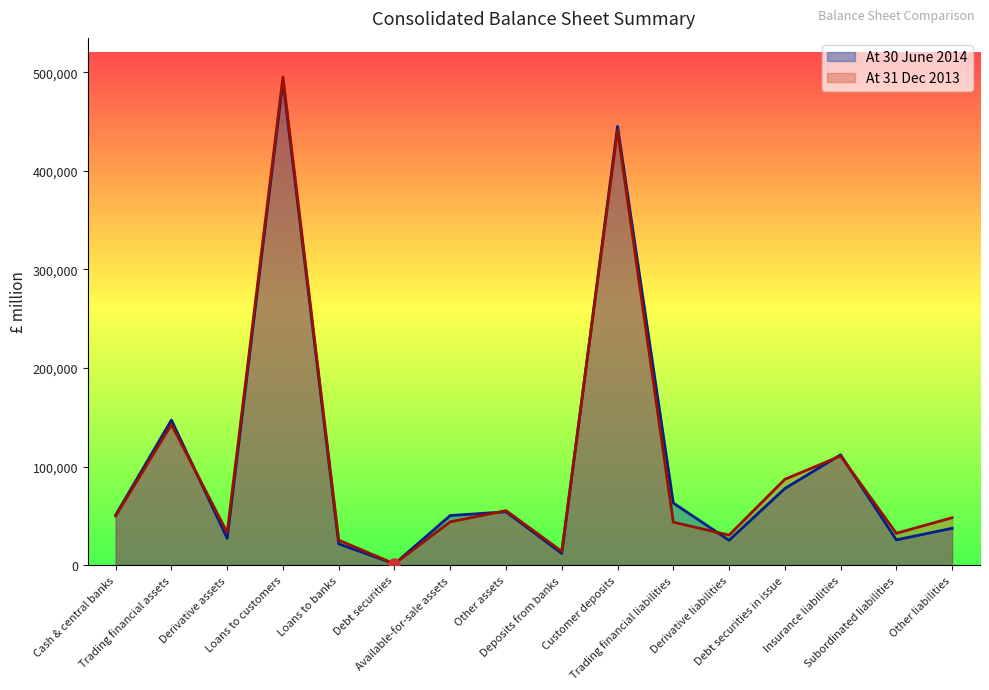

Read the At 30 June 2014 value at Cash & central banks, to the nearest 10.

50840